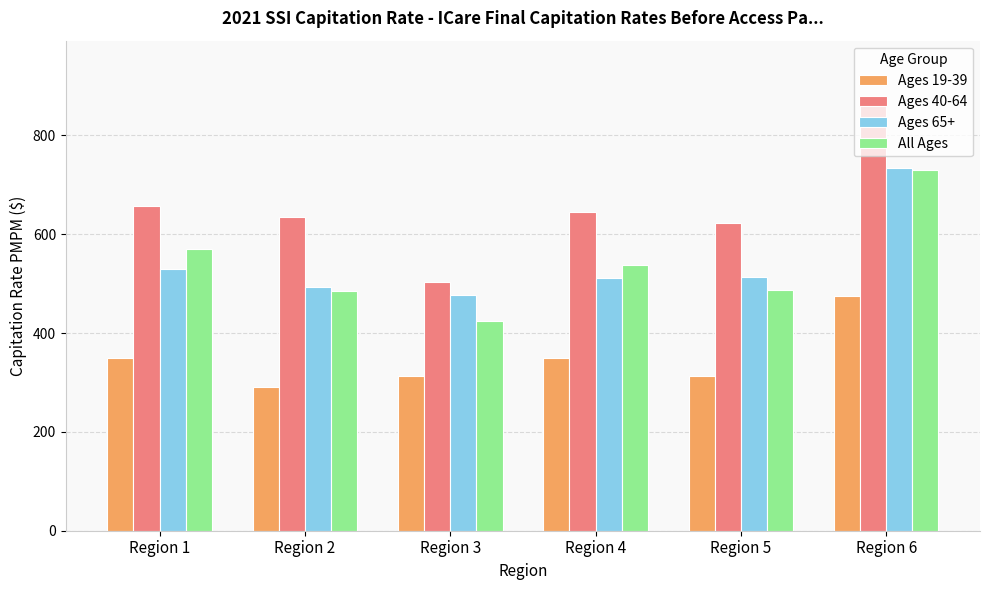

What is the average value of the Ages 40-64 series?

654.4